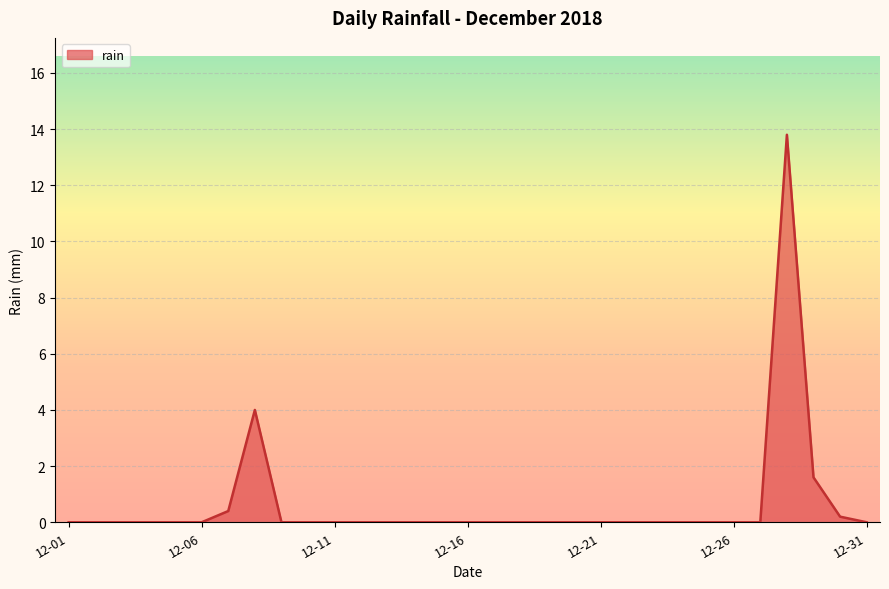

What is the greatest value displayed?

13.8